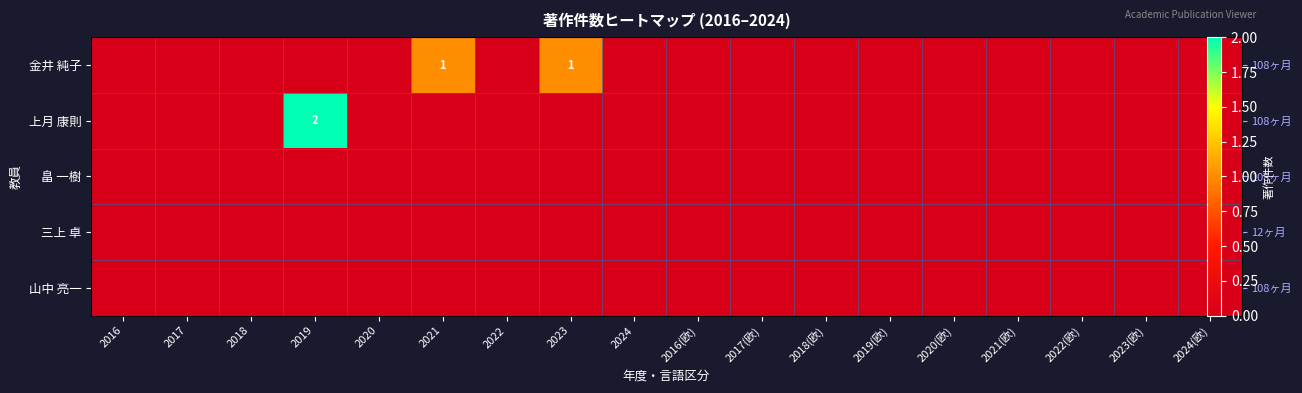

The 上月 康則 series shows -1 at 2022(欧). True or false?

False